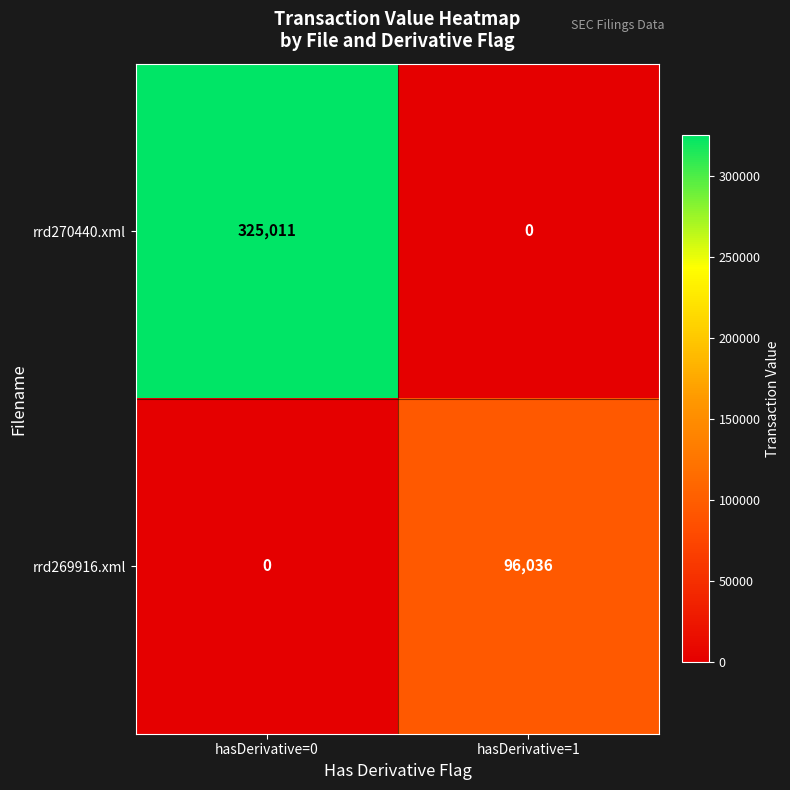

Where is rrd269916.xml nearest to the value 48018?

hasDerivative=0